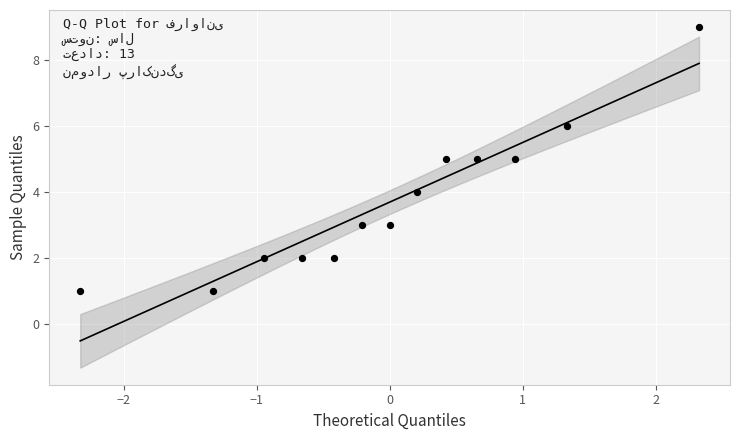

What is the range of Y values (max minus min)?

8